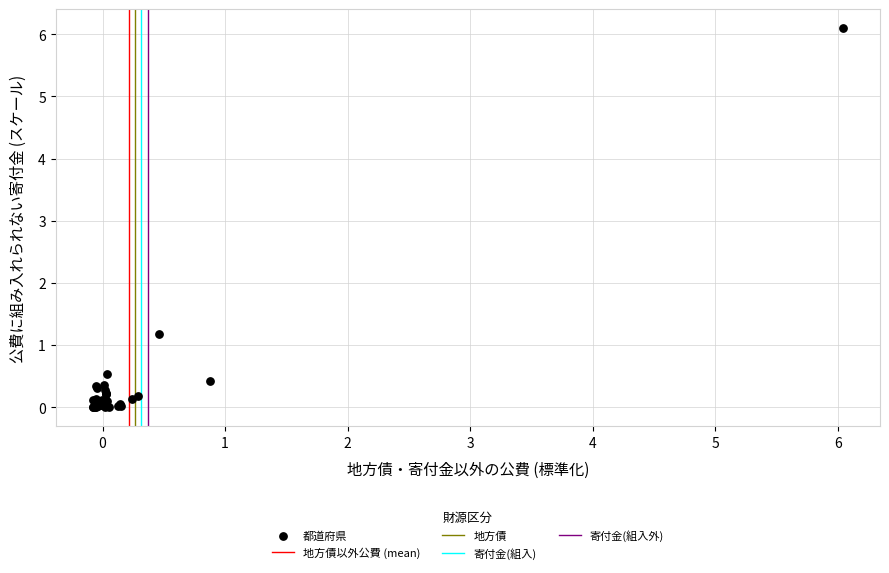

What Y value in the scatter plot is closest to 3?

1.2